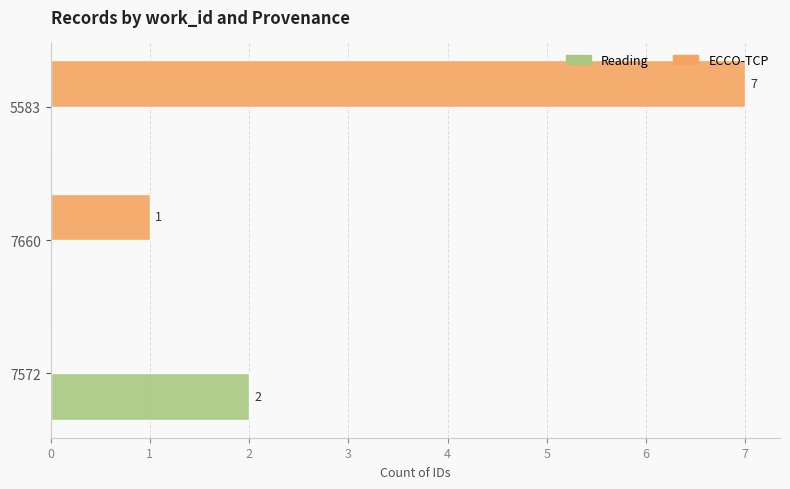

What are all the series names shown in the legend?

Reading, ECCO-TCP